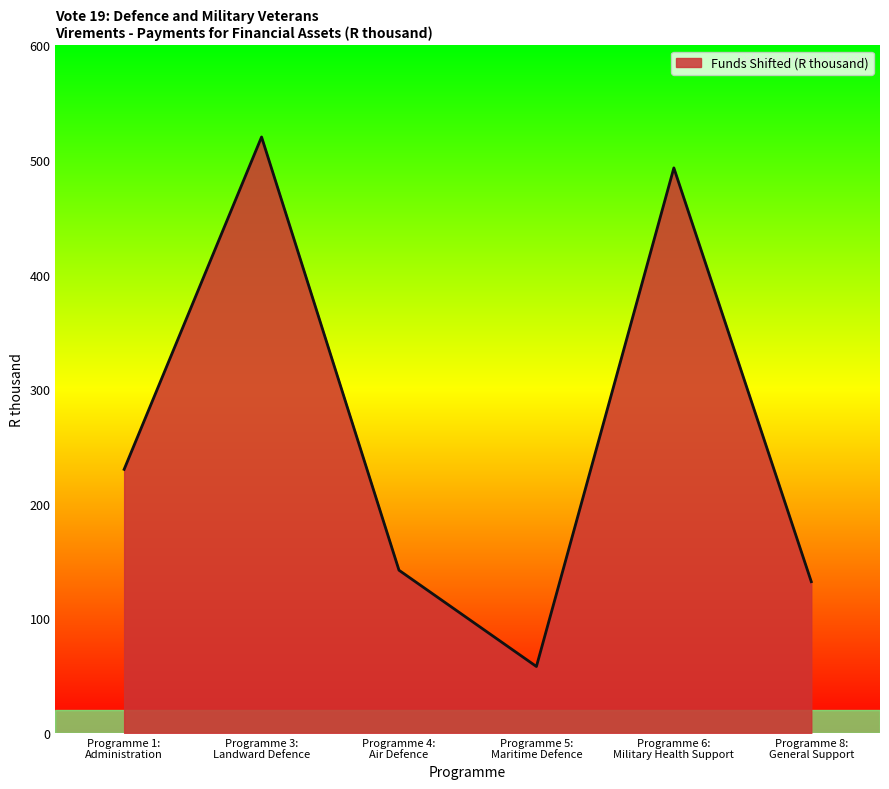

What is the difference between the maximum and second lowest values?

388